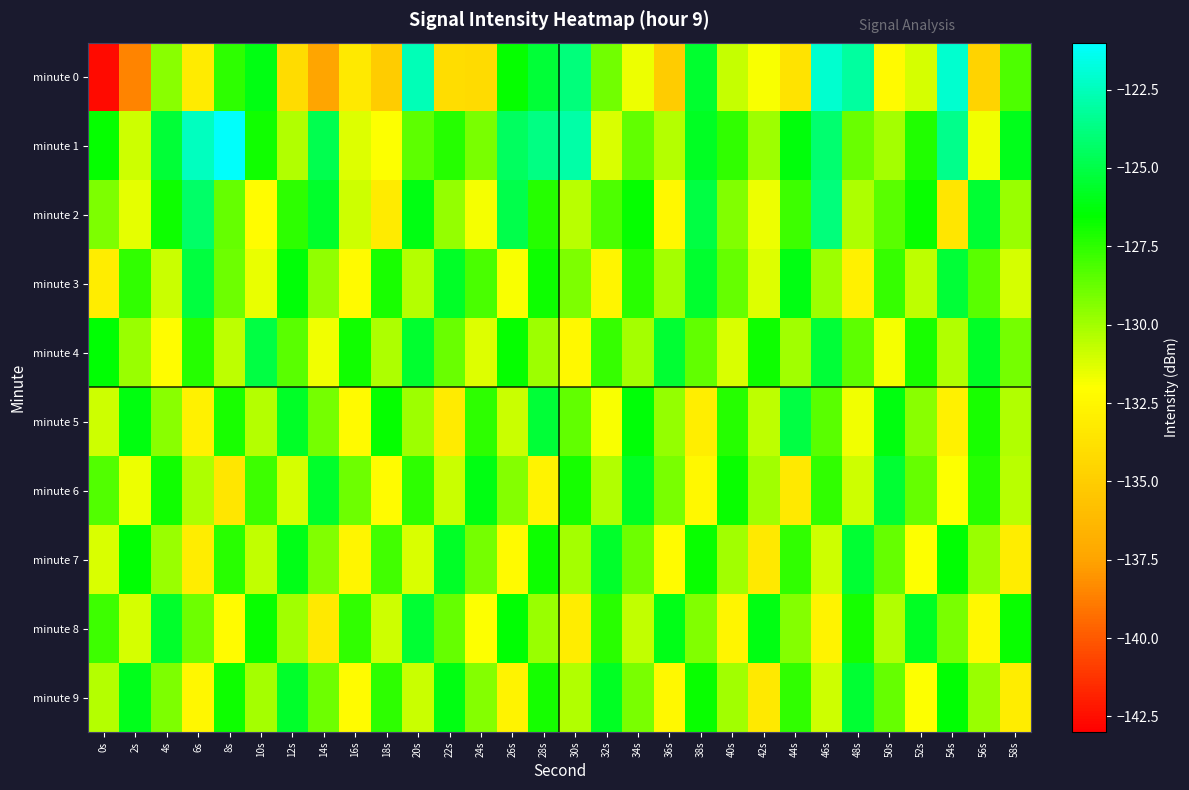

Reading left to right, list all the values displayed in this chart.

minute 0: 0s=-142.6	2s=-138.6	4s=-129.5	6s=-133.1	8s=-127.5	10s=-126.1	12s=-134.1	14s=-137.5	16s=-133.3	18s=-135.0	20s=-122.6	22s=-134.0	24s=-134.2	26s=-126.7	28s=-125.4	30s=-123.8	32s=-128.9	34s=-131.7	36s=-135.0	38s=-125.5	40s=-130.7	42s=-131.9	44s=-133.7	46s=-122.1	48s=-123.1	50s=-132.3	52s=-131.1	54s=-122.1	56s=-134.6	58s=-128.2
minute 1: 0s=-126.6	2s=-130.9	4s=-125.4	6s=-122.4	8s=-121.2	10s=-126.9	12s=-130.3	14s=-124.8	16s=-131.2	18s=-132.0	20s=-128.5	22s=-127.3	24s=-129.1	26s=-124.5	28s=-123.7	30s=-122.9	32s=-131.2	34s=-128.6	36s=-130.4	38s=-125.8	40s=-127.6	42s=-129.9	44s=-126.3	46s=-124.1	48s=-128.8	50s=-130.1	52s=-127.2	54s=-123.5	56s=-131.7	58s=-125.9
minute 2: 0s=-129.2	2s=-131.4	4s=-126.8	6s=-124.3	8s=-128.7	10s=-132.1	12s=-127.5	14s=-125.6	16s=-130.9	18s=-133.2	20s=-126.1	22s=-129.7	24s=-131.8	26s=-124.9	28s=-127.3	30s=-130.5	32s=-128.2	34s=-126.6	36s=-132.4	38s=-125.1	40s=-129.3	42s=-131.6	44s=-127.8	46s=-123.9	48s=-130.2	50s=-128.4	52s=-126.7	54s=-133.5	56s=-125.4	58s=-129.8
minute 3: 0s=-133.1	2s=-127.6	4s=-130.8	6s=-125.2	8s=-128.9	10s=-131.5	12s=-126.4	14s=-129.6	16s=-132.3	18s=-127.1	20s=-130.4	22s=-125.7	24s=-128.1	26s=-131.9	28s=-126.8	30s=-129.2	32s=-132.6	34s=-127.4	36s=-130.1	38s=-125.5	40s=-128.7	42s=-131.3	44s=-126.1	46s=-129.9	48s=-132.8	50s=-127.7	52s=-130.6	54s=-125.3	56s=-128.4	58s=-131.1
minute 4: 0s=-126.5	2s=-129.8	4s=-132.1	6s=-127.3	8s=-130.6	10s=-125.1	12s=-128.4	14s=-131.7	16s=-126.9	18s=-130.2	20s=-125.5	22s=-128.8	24s=-131.3	26s=-126.6	28s=-129.9	30s=-132.4	32s=-127.7	34s=-130.1	36s=-125.4	38s=-128.6	40s=-131.2	42s=-126.8	44s=-130.0	46s=-125.3	48s=-128.5	50s=-131.8	52s=-127.1	54s=-130.3	56s=-125.7	58s=-129.0
minute 5: 0s=-130.9	2s=-126.2	4s=-129.5	6s=-132.8	8s=-127.1	10s=-130.4	12s=-125.7	14s=-129.0	16s=-132.3	18s=-126.6	20s=-129.9	22s=-133.2	24s=-127.5	26s=-130.8	28s=-125.3	30s=-128.6	32s=-131.9	34s=-126.4	36s=-129.7	38s=-133.0	40s=-127.3	42s=-130.6	44s=-125.1	46s=-128.4	48s=-131.7	50s=-126.2	52s=-129.5	54s=-132.8	56s=-127.1	58s=-130.3
minute 6: 0s=-128.3	2s=-131.6	4s=-126.9	6s=-130.2	8s=-133.5	10s=-127.8	12s=-131.1	14s=-125.6	16s=-128.9	18s=-132.2	20s=-127.5	22s=-130.8	24s=-126.1	26s=-129.4	28s=-132.7	30s=-127.0	32s=-130.3	34s=-125.8	36s=-129.1	38s=-132.4	40s=-126.7	42s=-130.0	44s=-133.3	46s=-127.6	48s=-130.9	50s=-125.4	52s=-128.7	54s=-132.0	56s=-127.3	58s=-130.5
minute 7: 0s=-131.2	2s=-126.5	4s=-129.8	6s=-133.1	8s=-127.4	10s=-130.7	12s=-126.0	14s=-129.3	16s=-132.6	18s=-127.9	20s=-131.2	22s=-125.7	24s=-129.0	26s=-132.3	28s=-126.8	30s=-130.1	32s=-125.6	34s=-128.9	36s=-132.2	38s=-126.7	40s=-130.0	42s=-133.3	44s=-127.6	46s=-130.9	48s=-125.4	50s=-128.7	52s=-132.0	54s=-126.5	56s=-129.8	58s=-133.1
minute 8: 0s=-127.8	2s=-131.1	4s=-125.6	6s=-128.9	8s=-132.2	10s=-126.7	12s=-130.0	14s=-133.3	16s=-127.6	18s=-130.9	20s=-125.4	22s=-128.7	24s=-132.0	26s=-126.5	28s=-129.8	30s=-133.1	32s=-127.4	34s=-130.7	36s=-126.0	38s=-129.3	40s=-132.6	42s=-126.1	44s=-129.4	46s=-132.7	48s=-127.0	50s=-130.3	52s=-125.8	54s=-129.1	56s=-132.4	58s=-126.7
minute 9: 0s=-130.4	2s=-125.9	4s=-129.2	6s=-132.5	8s=-126.8	10s=-130.1	12s=-125.6	14s=-128.9	16s=-132.2	18s=-127.5	20s=-130.8	22s=-126.1	24s=-129.4	26s=-132.7	28s=-127.0	30s=-130.3	32s=-125.8	34s=-129.1	36s=-132.4	38s=-126.7	40s=-130.0	42s=-133.3	44s=-127.6	46s=-130.9	48s=-125.4	50s=-128.7	52s=-132.0	54s=-126.5	56s=-129.8	58s=-133.1